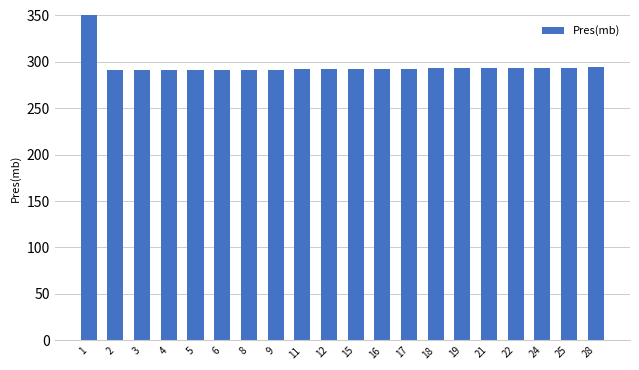

What is the change in value from 9 to 24?

+1.6